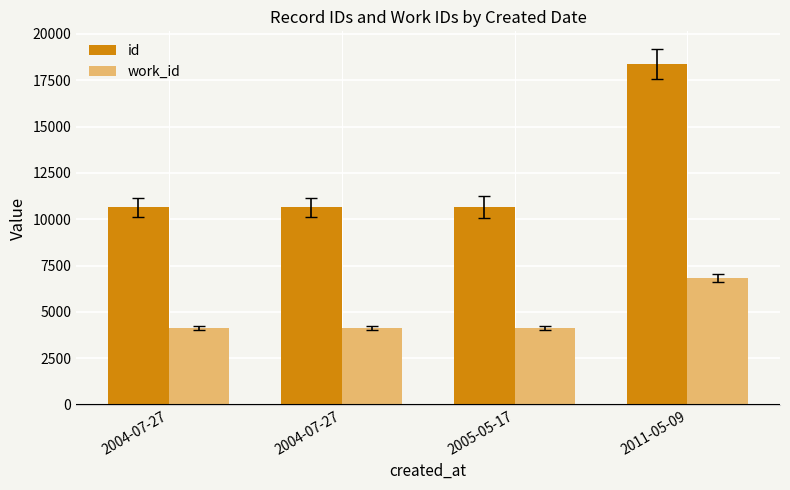

What is the maximum value shown in the chart?

18373